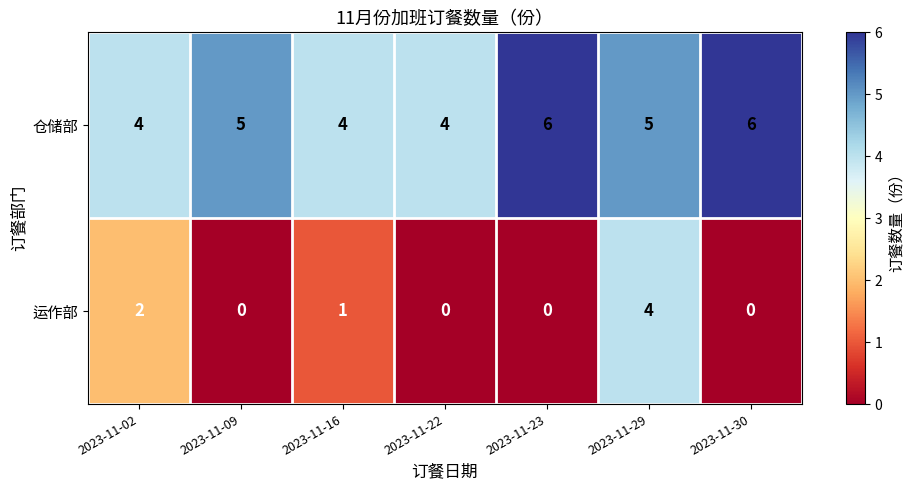

The value of 运作部 at 2023-11-29 is 4. True or false?

True